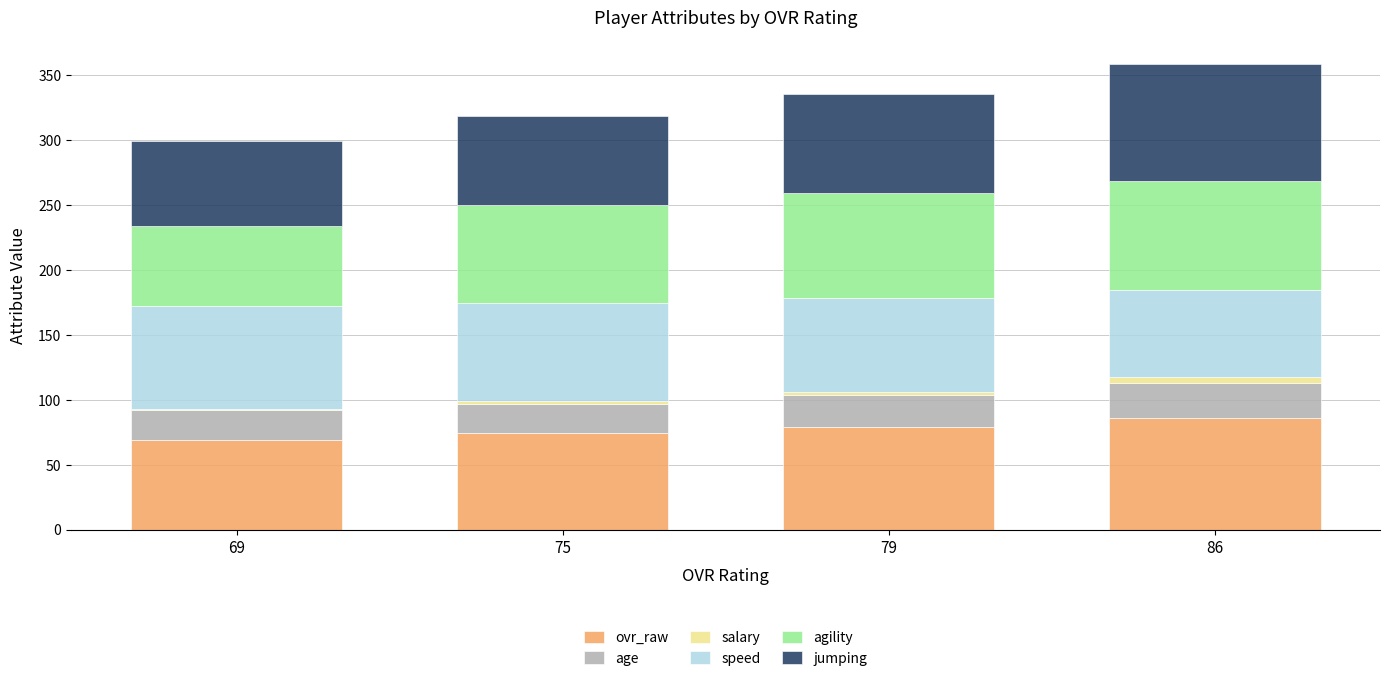

The ovr_raw series shows 79.0 at 79. True or false?

True